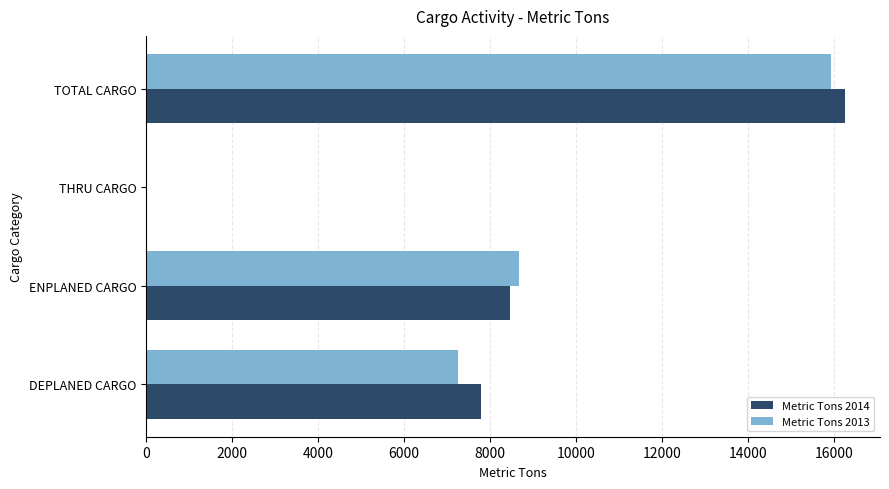

Which category has the highest value across all series?

TOTAL CARGO